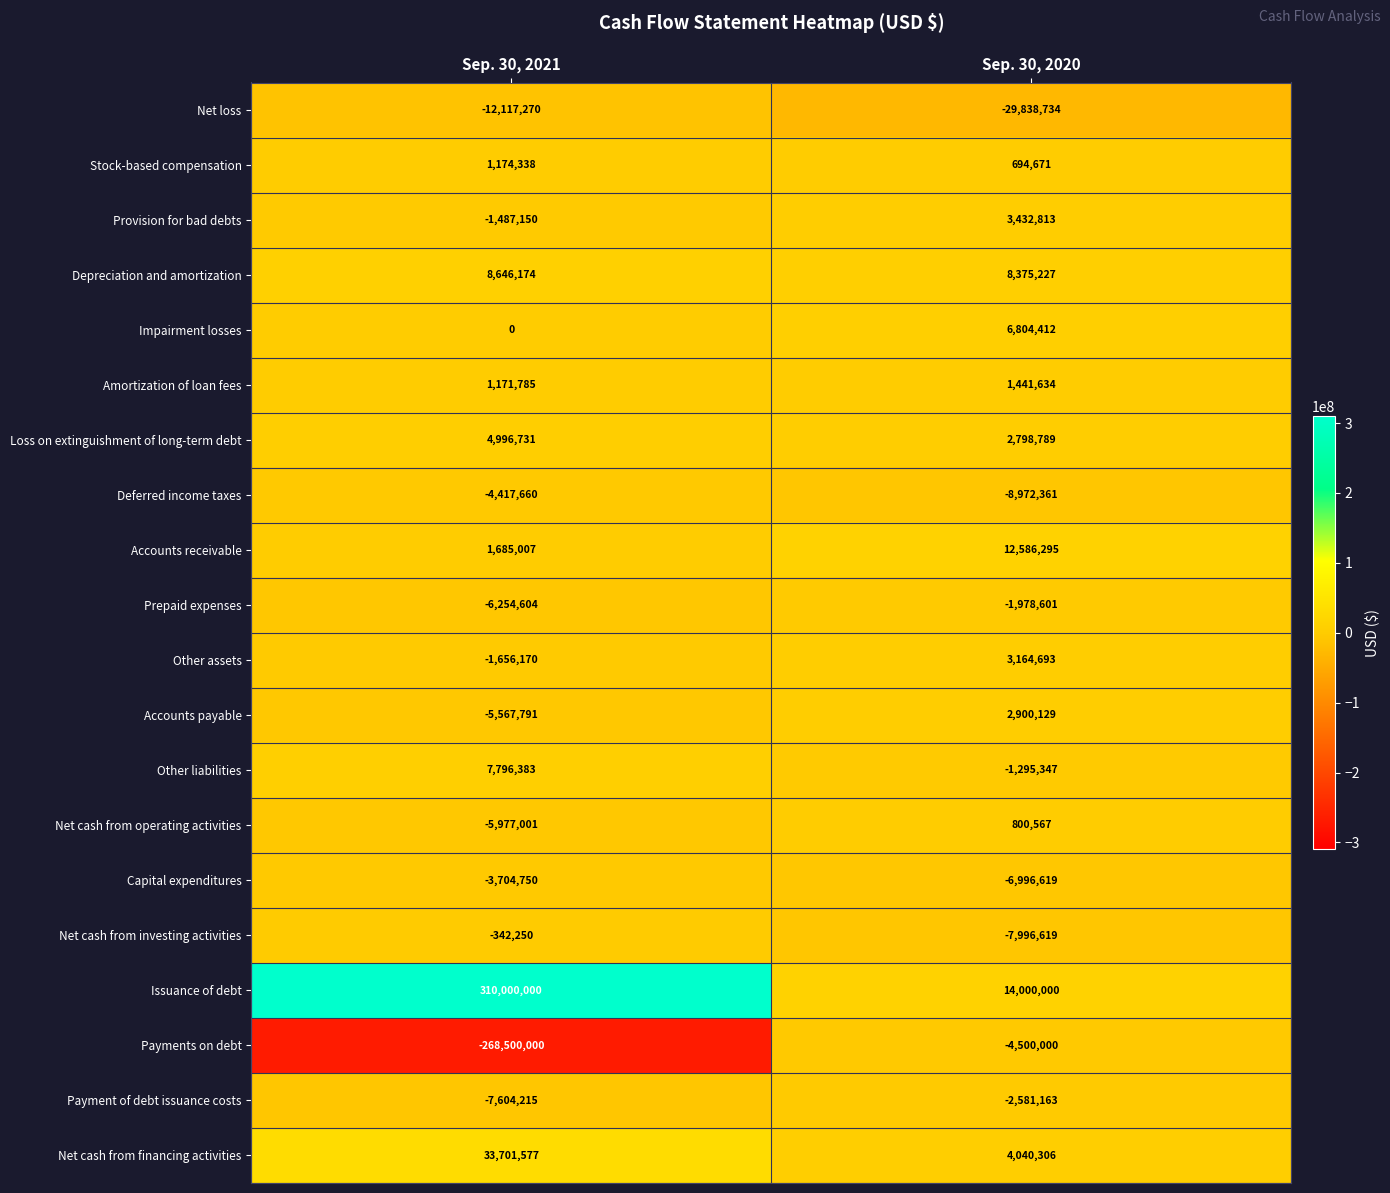

What is the difference between the Issuance of debt values at Sep. 30, 2020 and Sep. 30, 2021?

296000000